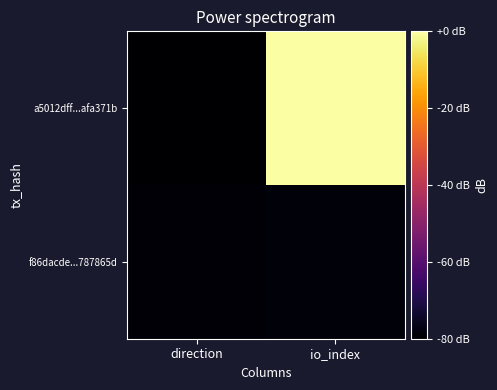

Between direction and io_index, which series saw the biggest shift?

a5012dff...afa371b